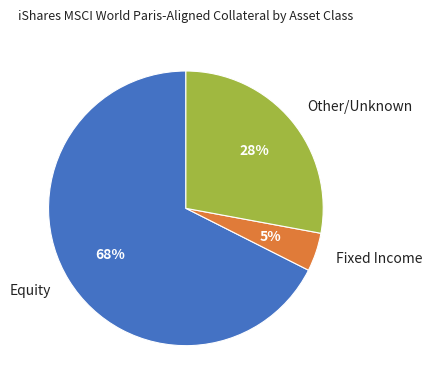

Which category accounts for the majority?

Equity